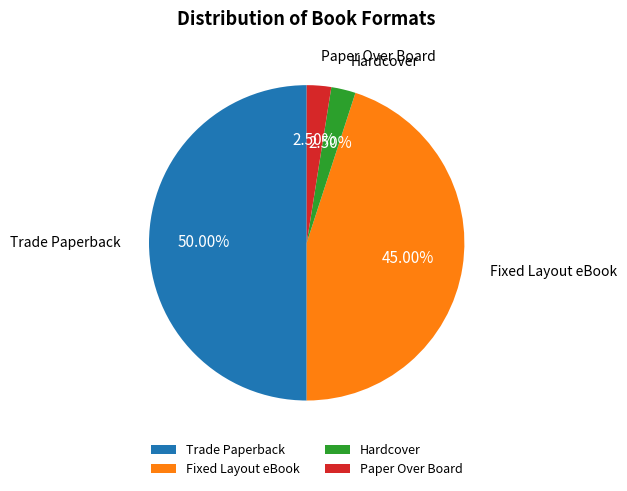

Is the sum of Trade Paperback and Fixed Layout eBook greater than half?

Yes